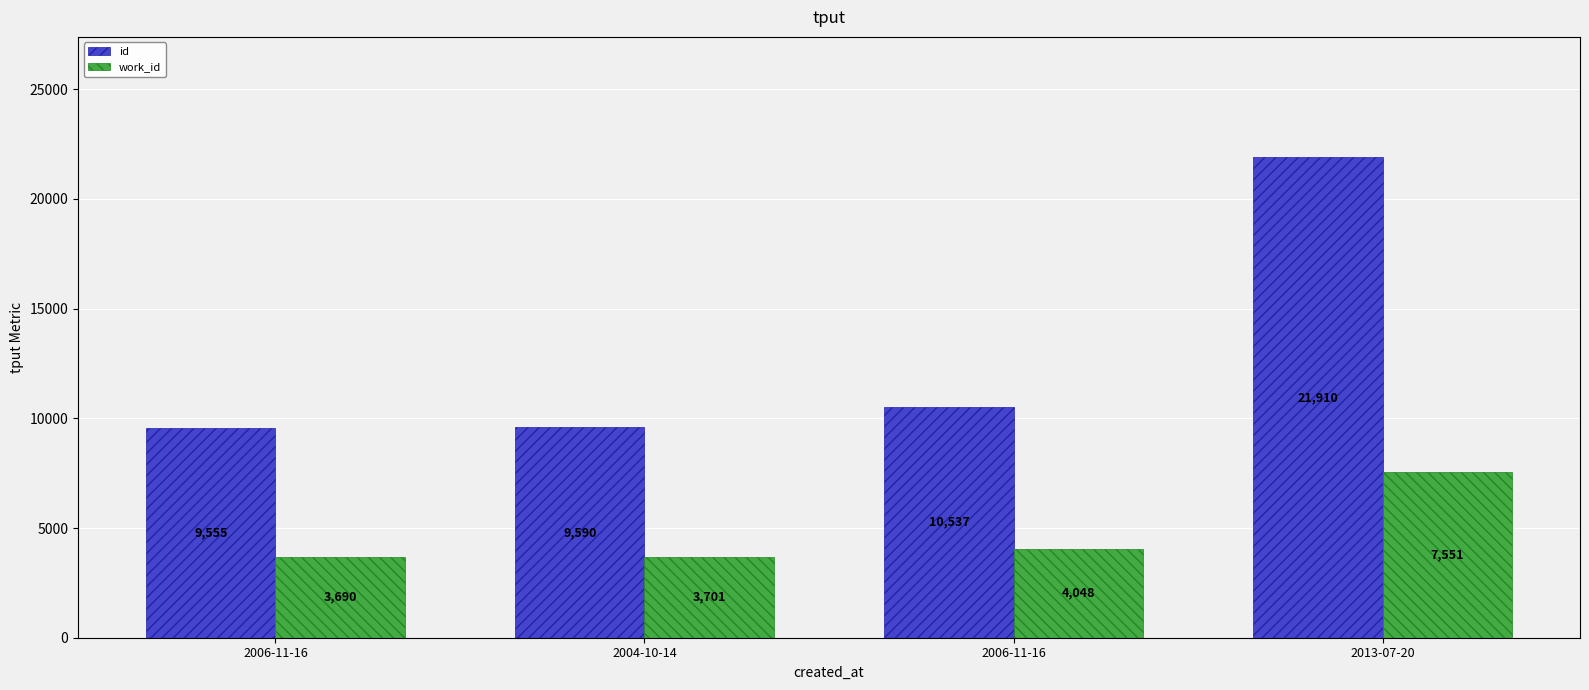

Does the chart contain any negative values?

No